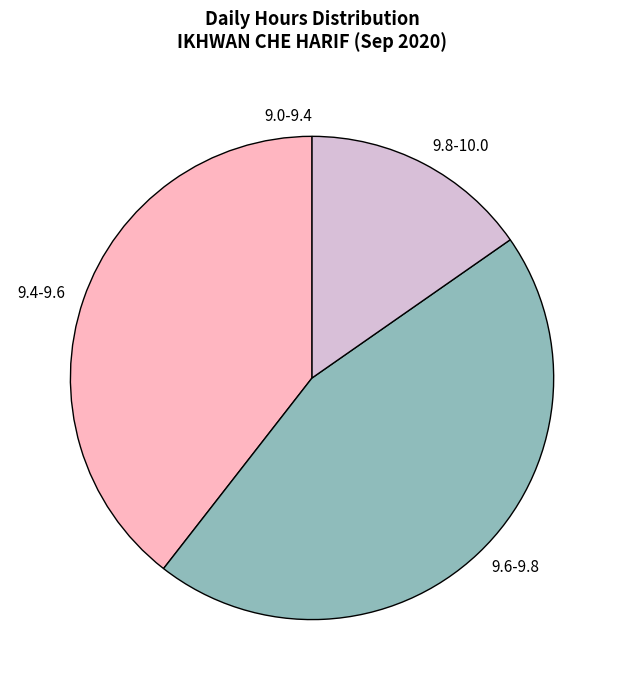

True or false: 9.8-10.0 accounts for 15% of the total.

True